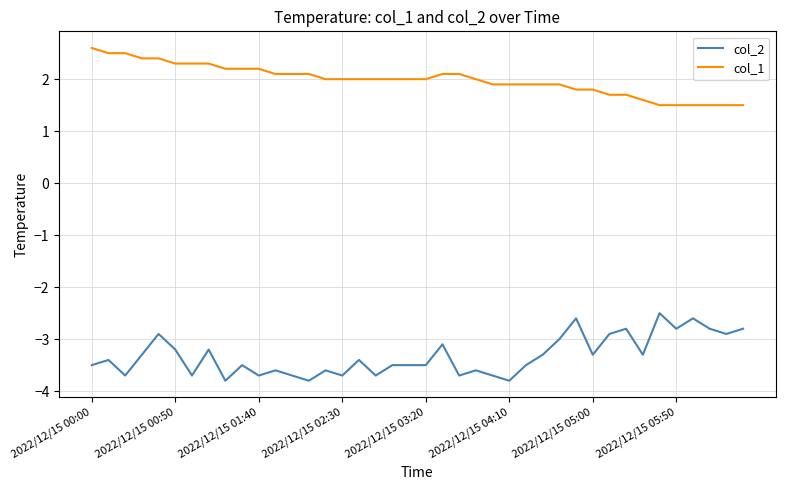

What is the maximum value for col_2?

-2.5